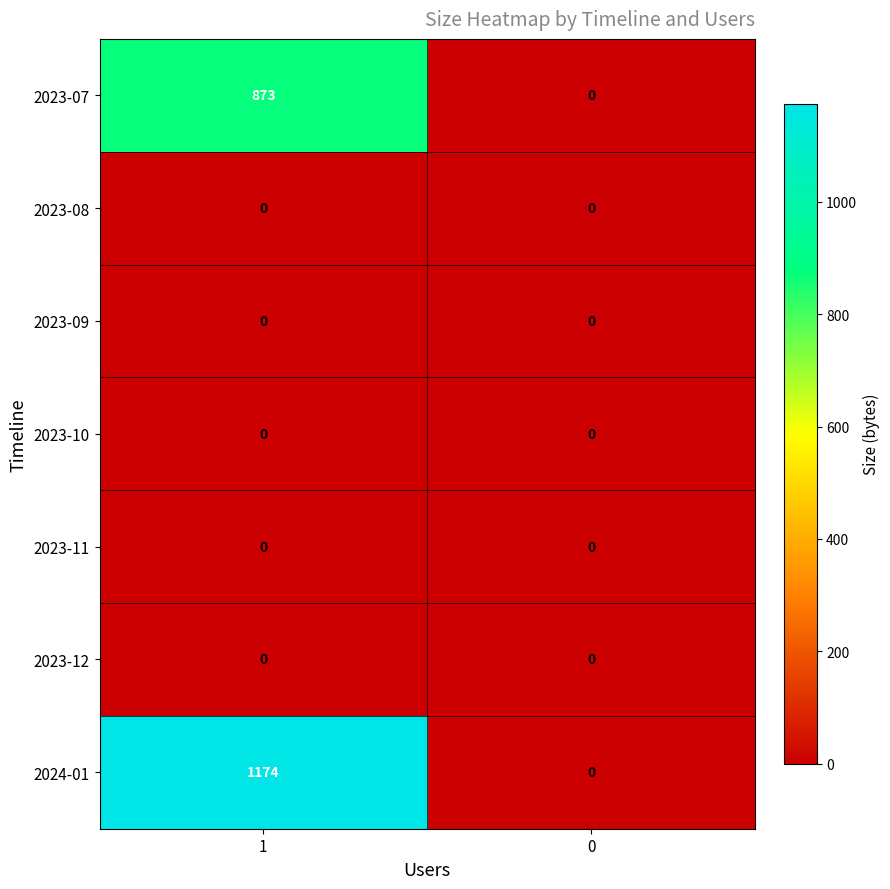

Is the value of 2023-11 at 1 greater than the value of 2024-01 at 1?

No